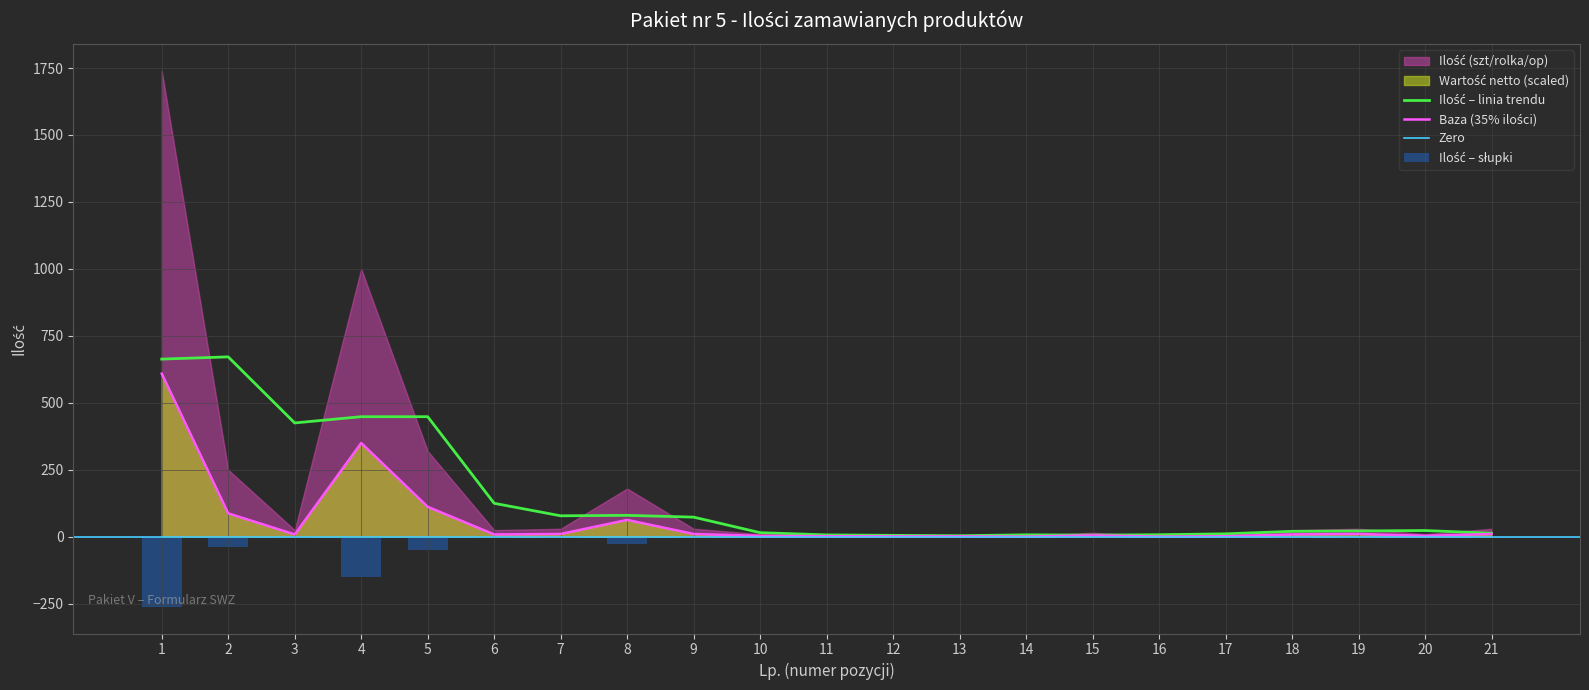

Approximately how many times larger is the value at 14 compared to 18?

0.1